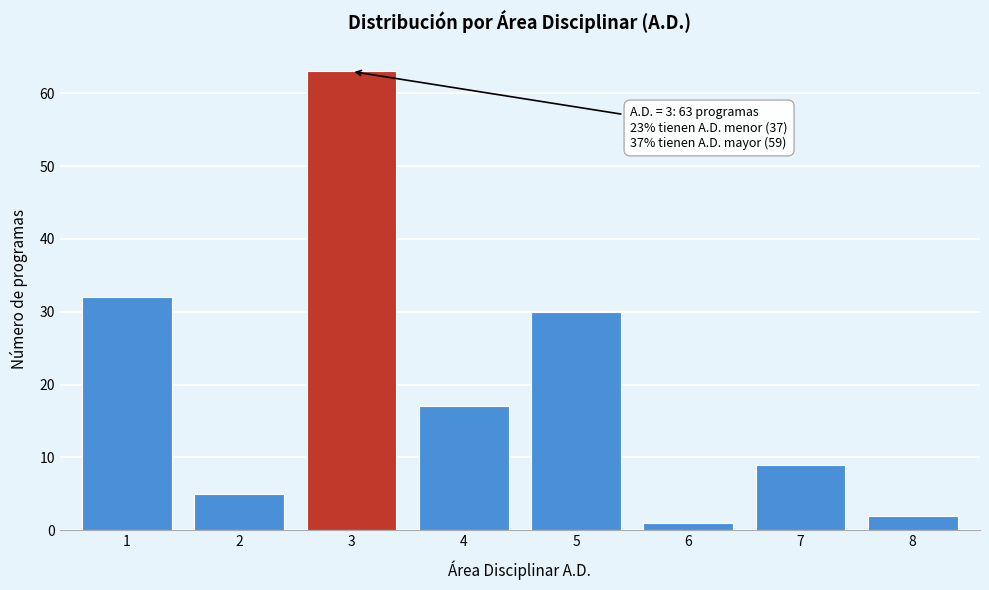

Reading right to left, list all the values displayed in this chart.

2	9	1	30	17	63	5	32